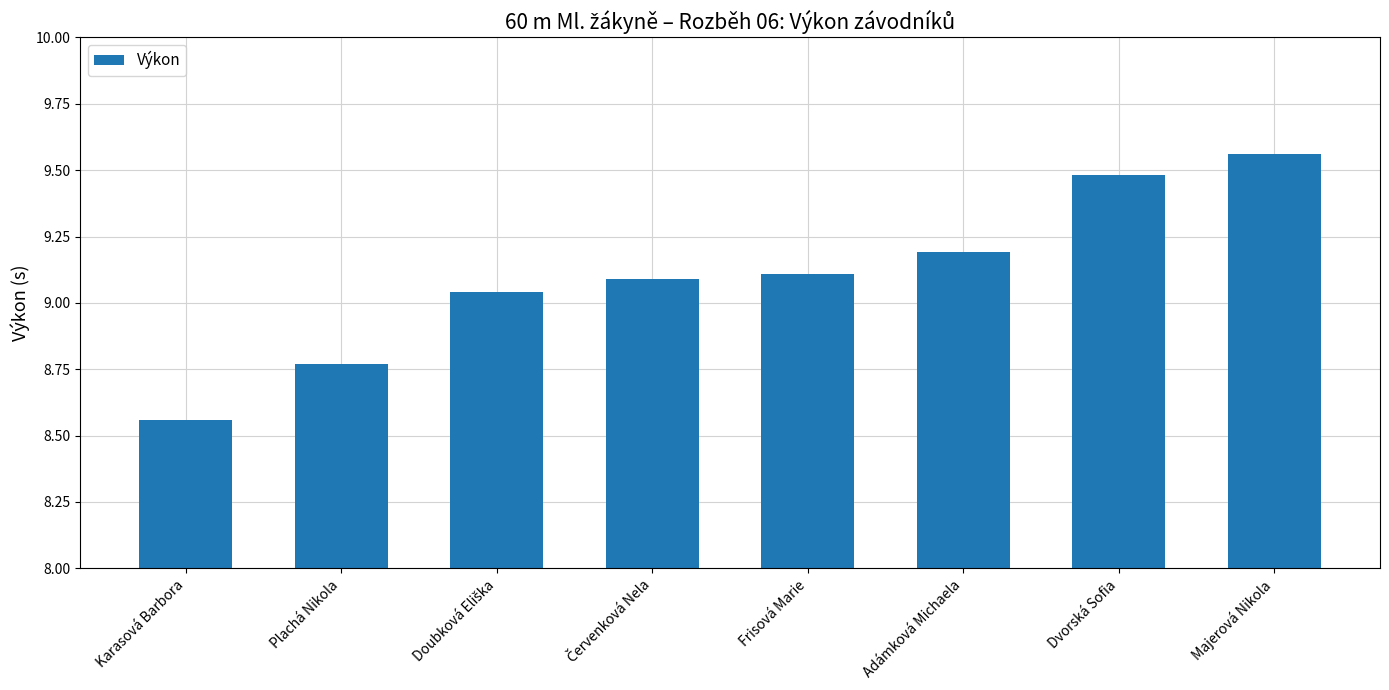

What is the difference between the values at Karasová Barbora and Adámková Michaela?

0.6